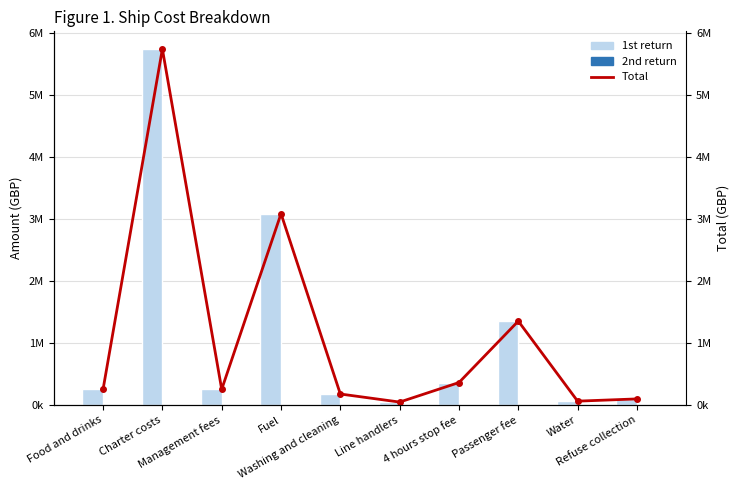

Read the Total value at Water, to the nearest 100.

60000